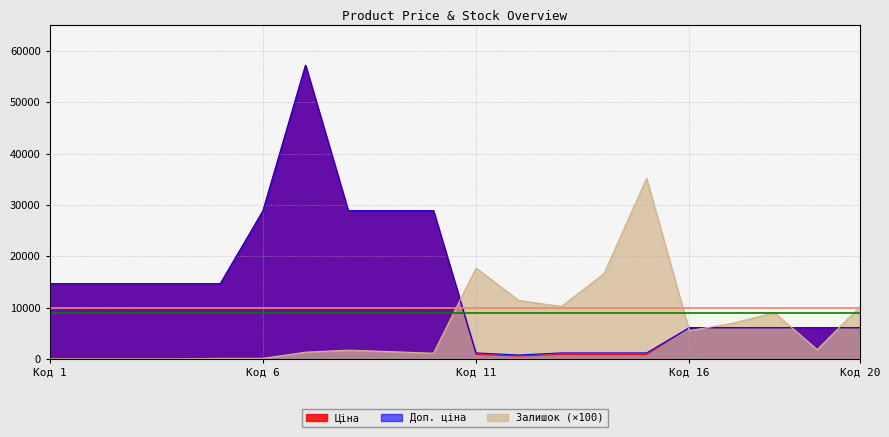

What is the sum of the Залишок values at 287682231 and 285642234?

1200.0